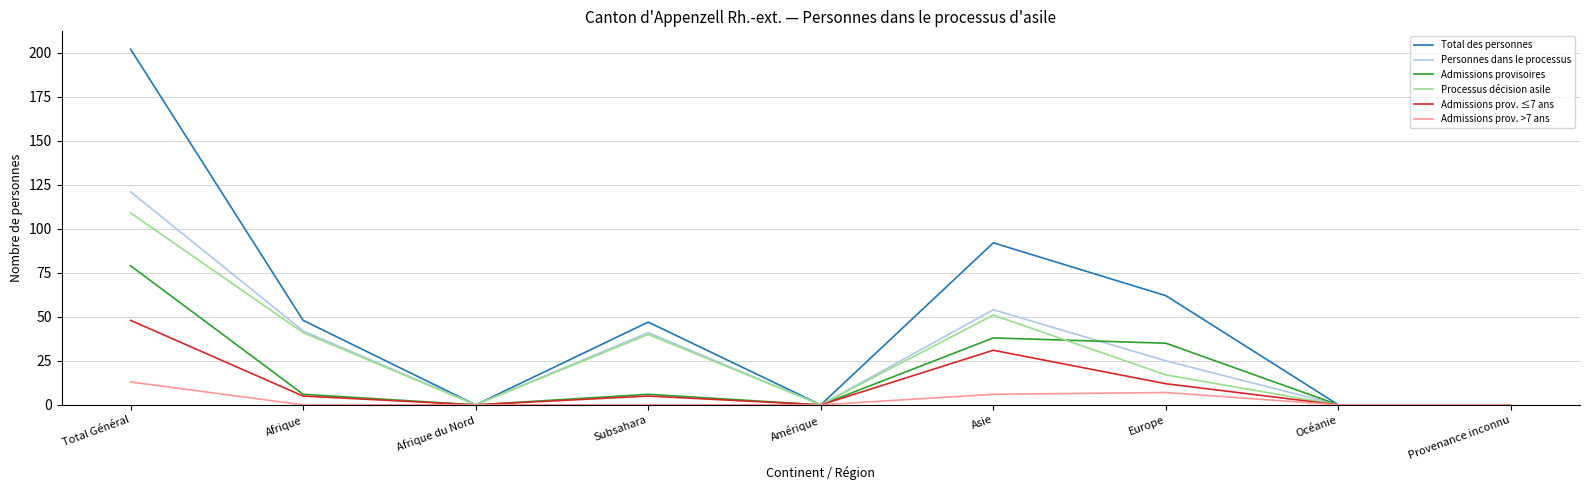

List the series in order of their peak value, highest first.

Total des personnes, Personnes dans le processus, Processus décision asile, Admissions provisoires, Admissions prov. ≤7 ans, Admissions prov. >7 ans